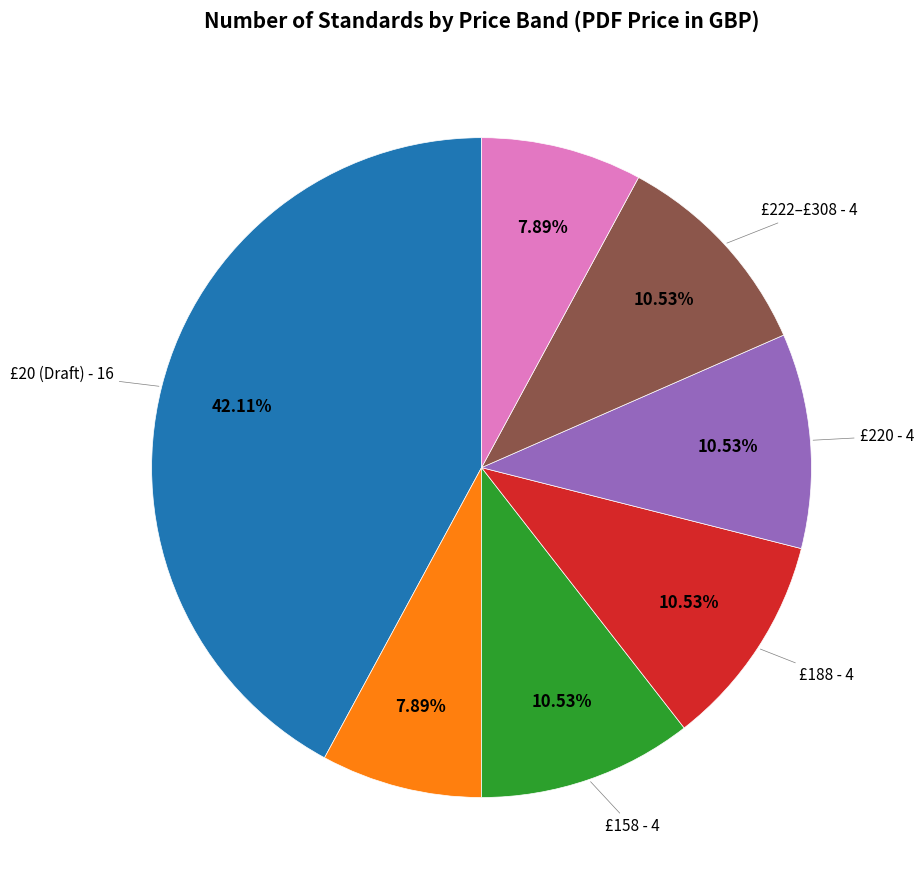

How many segments does this pie chart have?

7